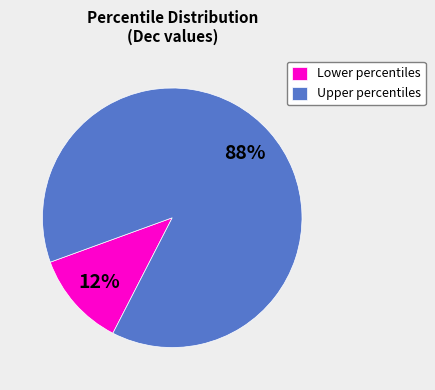

What percentage is the Lower percentiles slice, to the nearest percent?

12%